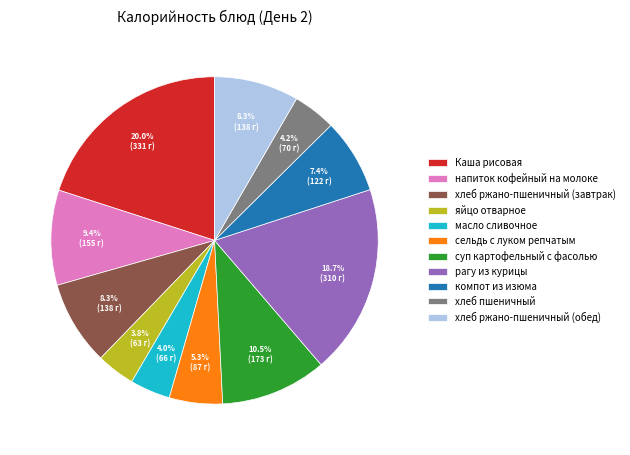

To the nearest percent, what portion does масло сливочное represent?

4%